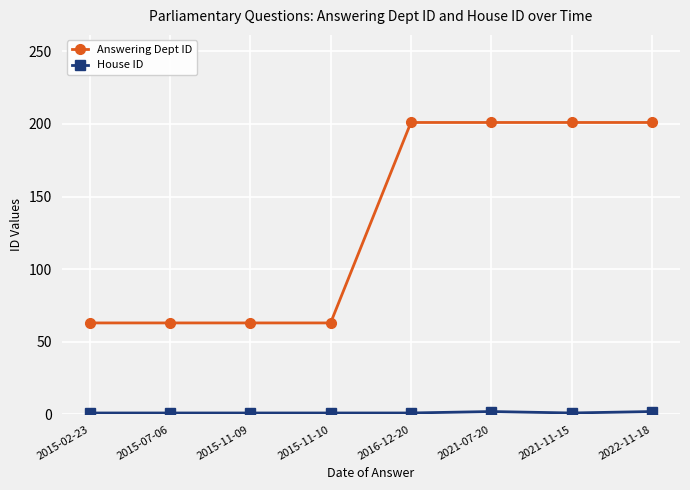

What is the label of the 7th point from the right?

2015-07-06